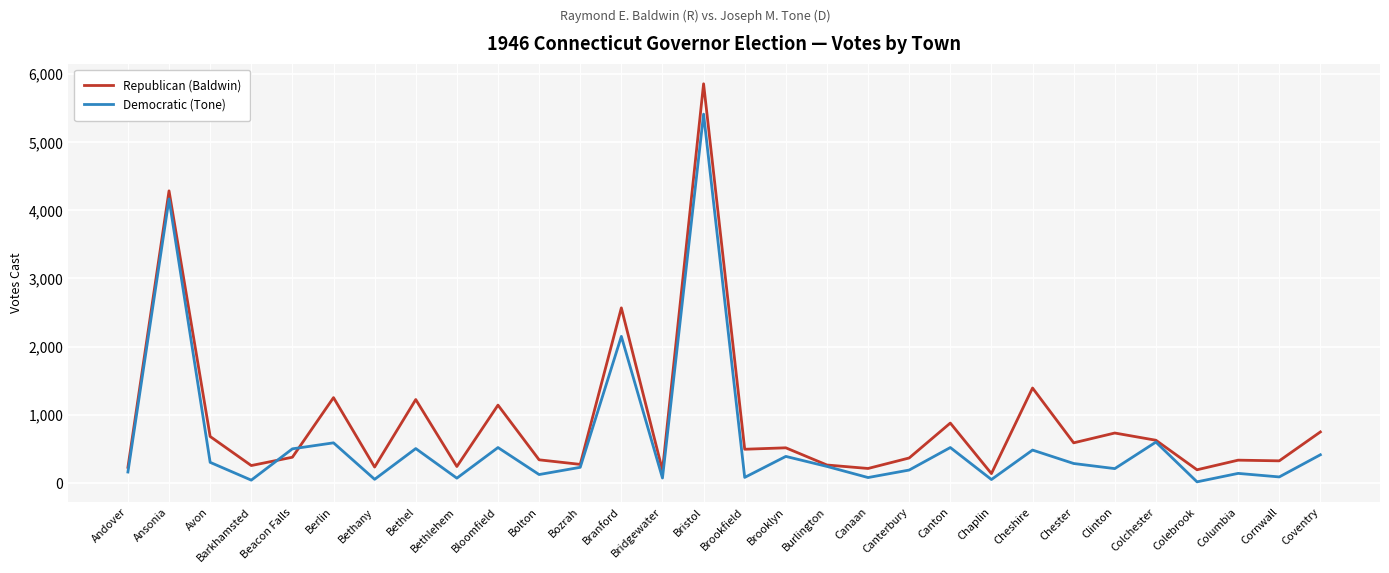

Where do Republican (Baldwin) and Democratic (Tone) first cross each other?

Barkhamsted and Beacon Falls